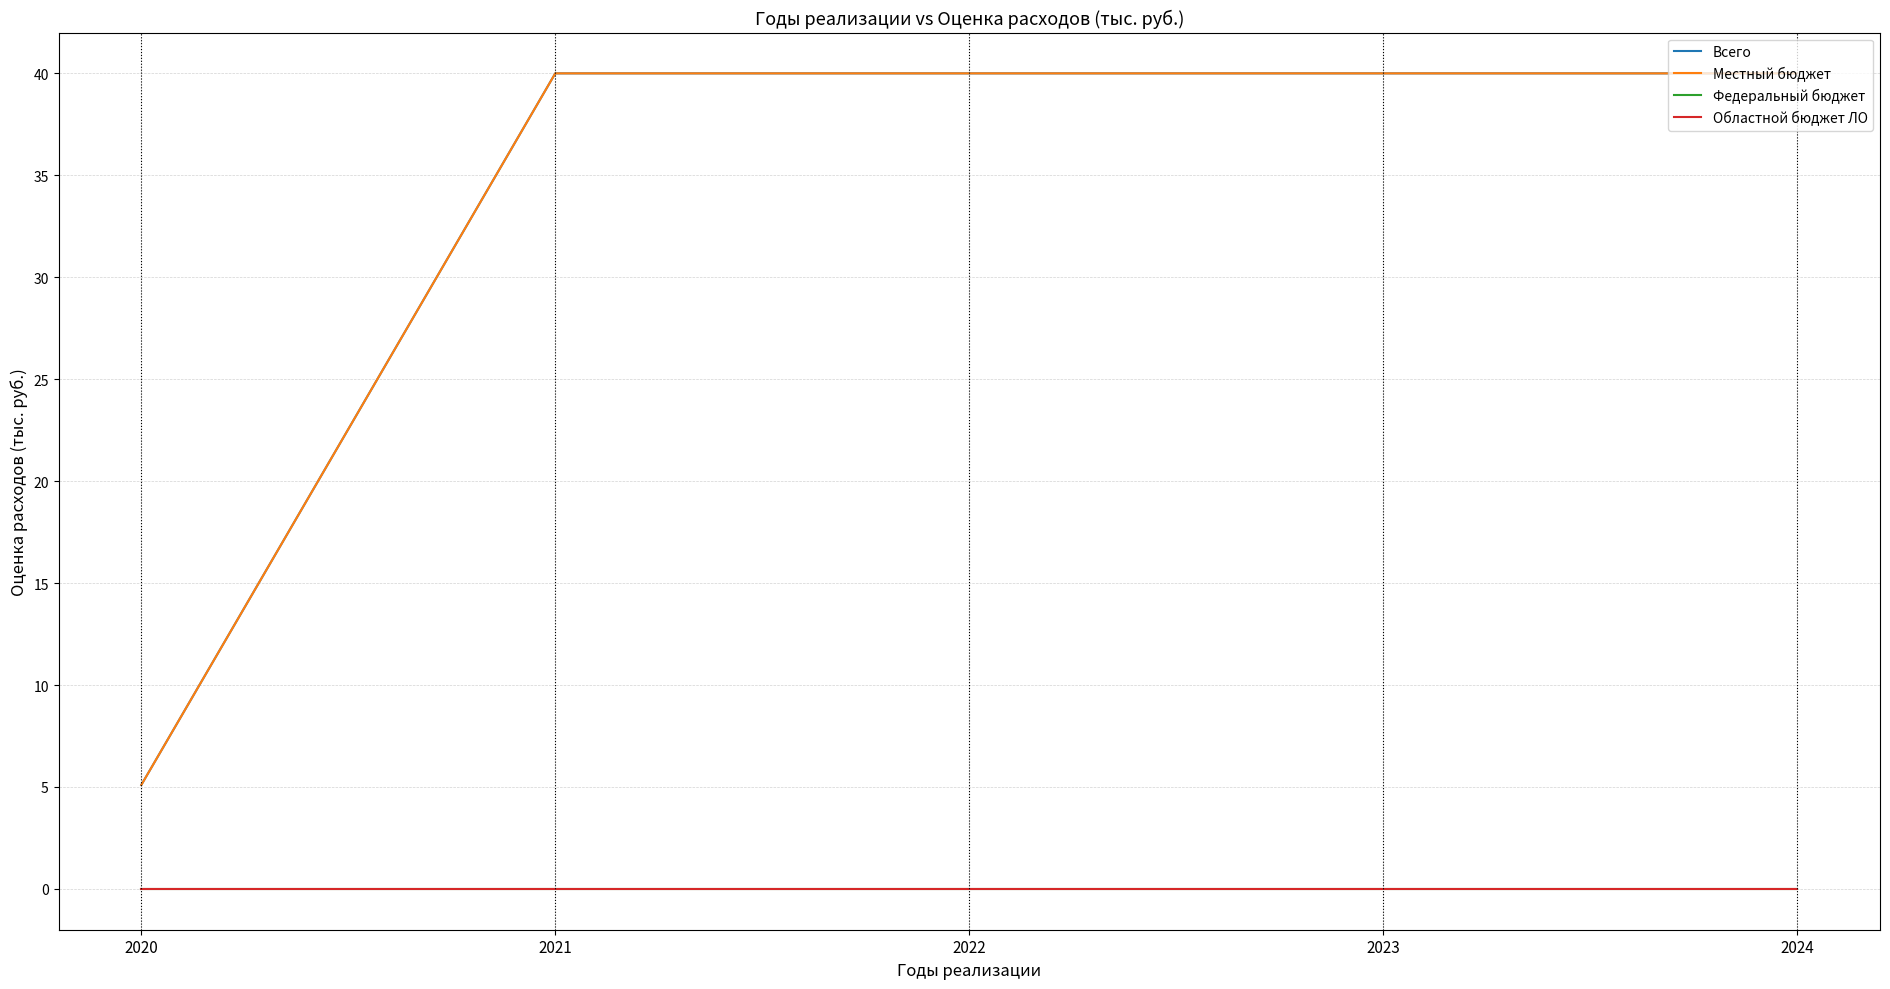

Which has a higher value, 2024 or 2023?

2024